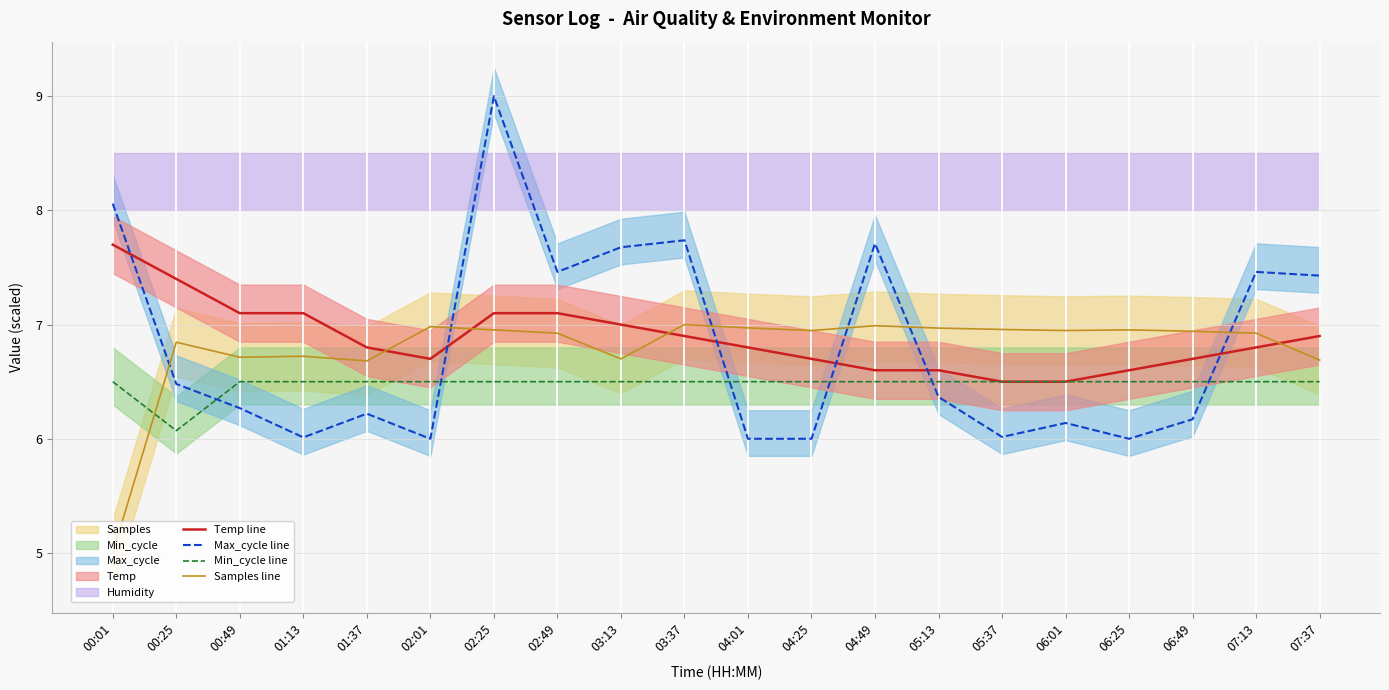

At which label is Max_cycle line closest to 7?

07:37